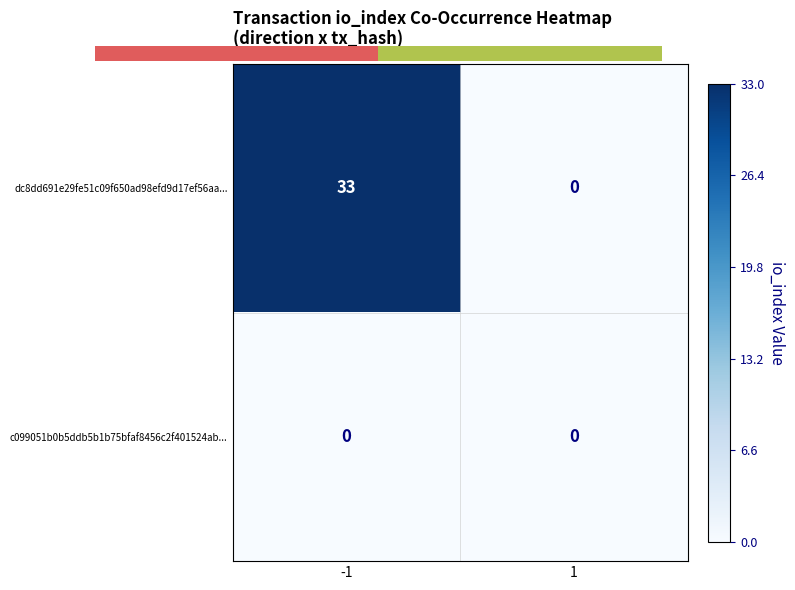

What is the greatest value displayed?

33